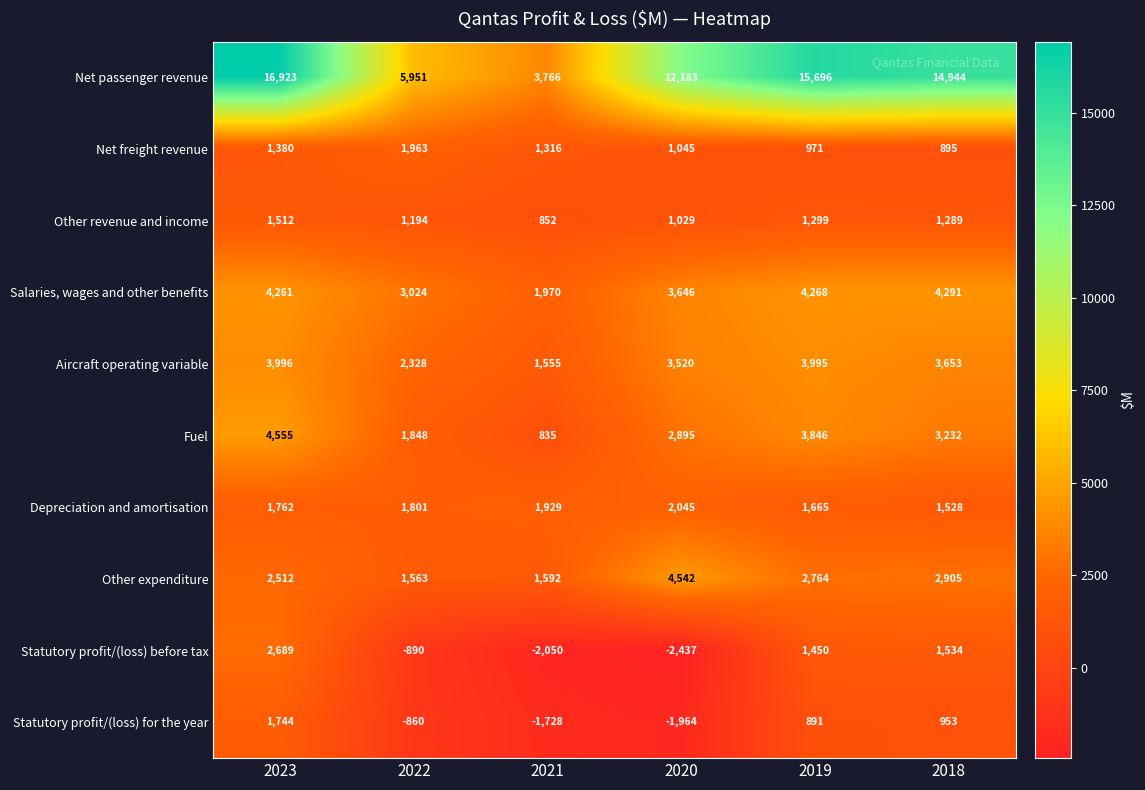

How many data points does each series have?

6